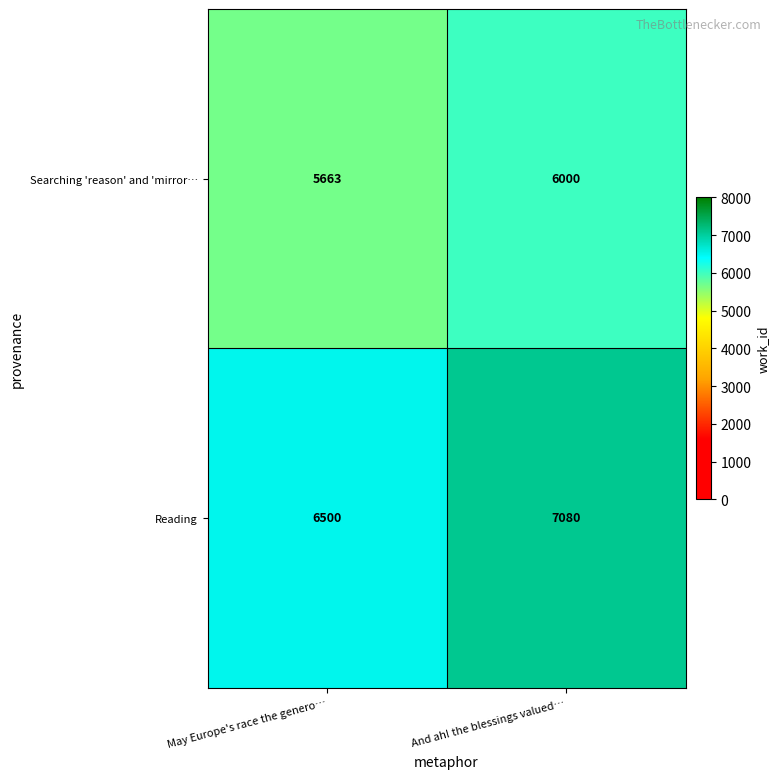

What is the total value across all series at May Europe's race the genero…?

12163